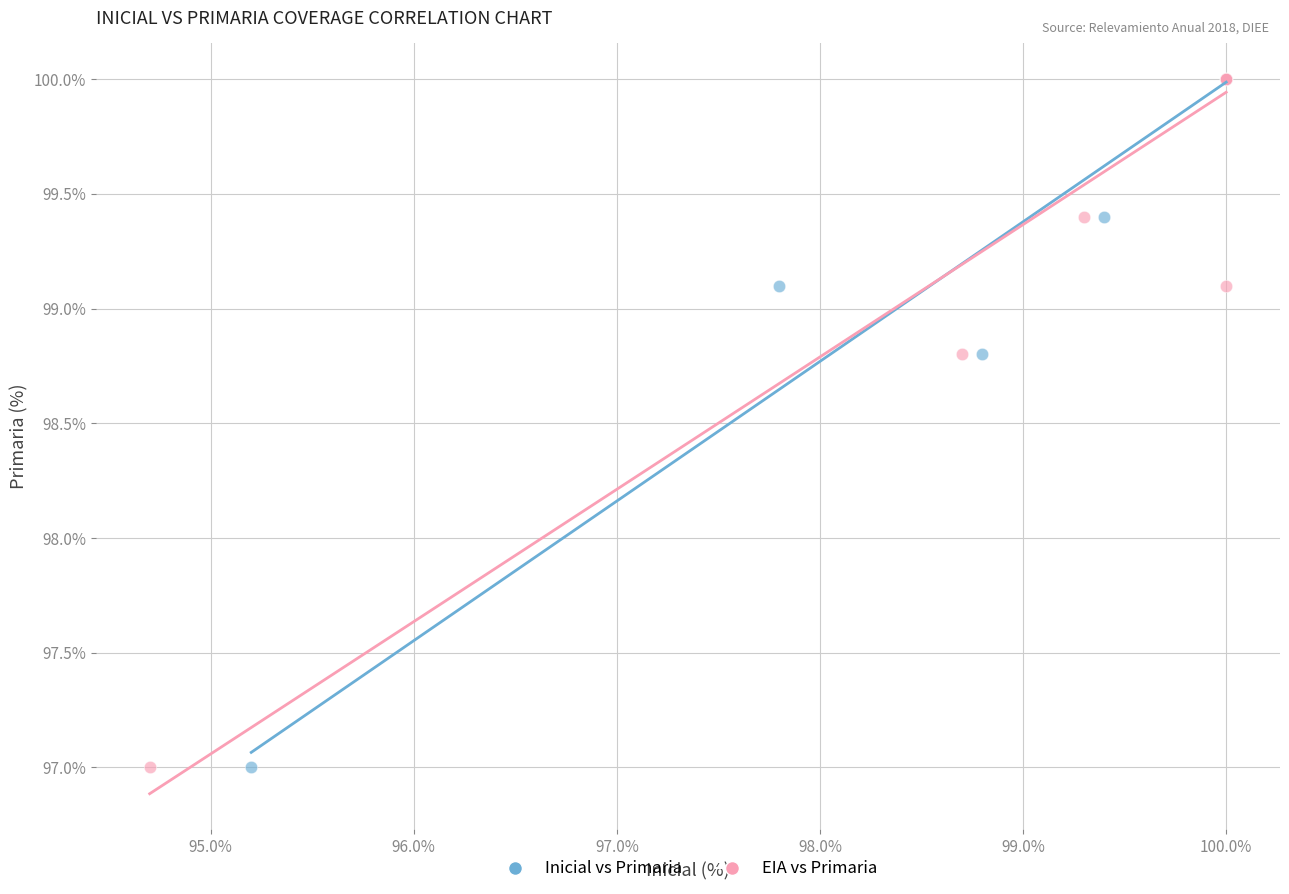

What are all the series names shown in the legend?

Inicial vs Primaria, EIA vs Primaria